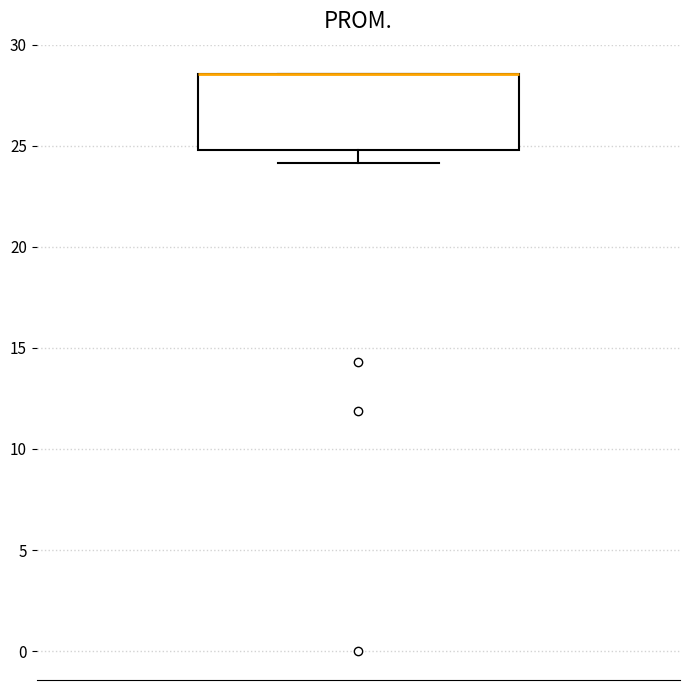

Transcribe this box plot: give where the median line is, the range the box spans, and where the two whiskers end, as read against the y-axis. The values are not printed on the chart, so give them approximately, as read against the axis.

median 28.5 (drawn on the box's upper edge), box 25.0 to 28.5, whiskers 24.0 to 28.5